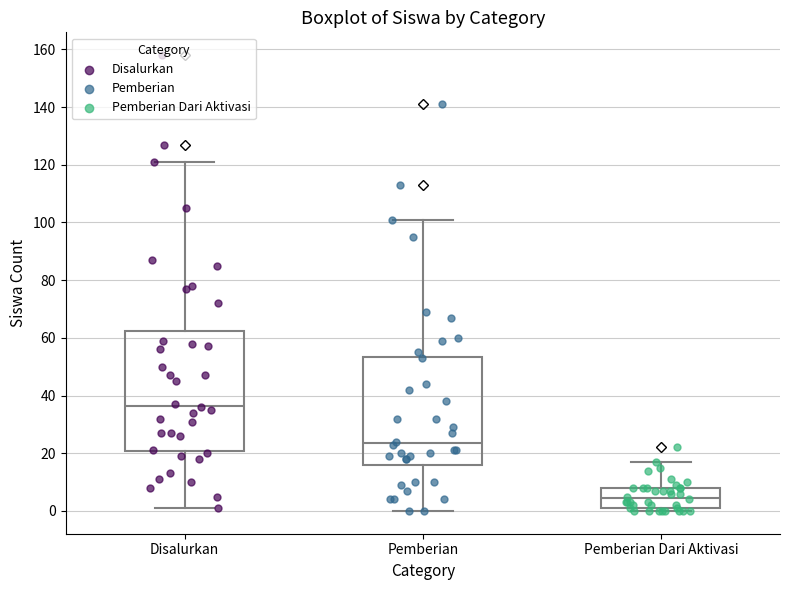

Reading left to right, read every box against the y-axis: the position of its median line, the range the box covers, and the ends of its whiskers. The values are not printed on the chart, so give them approximately, as read against the axis.

Disalurkan: median 36, box 20 to 62, whiskers 2 to 122
Pemberian: median 24, box 16 to 54, whiskers 0 to 102
Pemberian Dari Aktivasi: median 4, box 2 to 8, whiskers 0 to 18